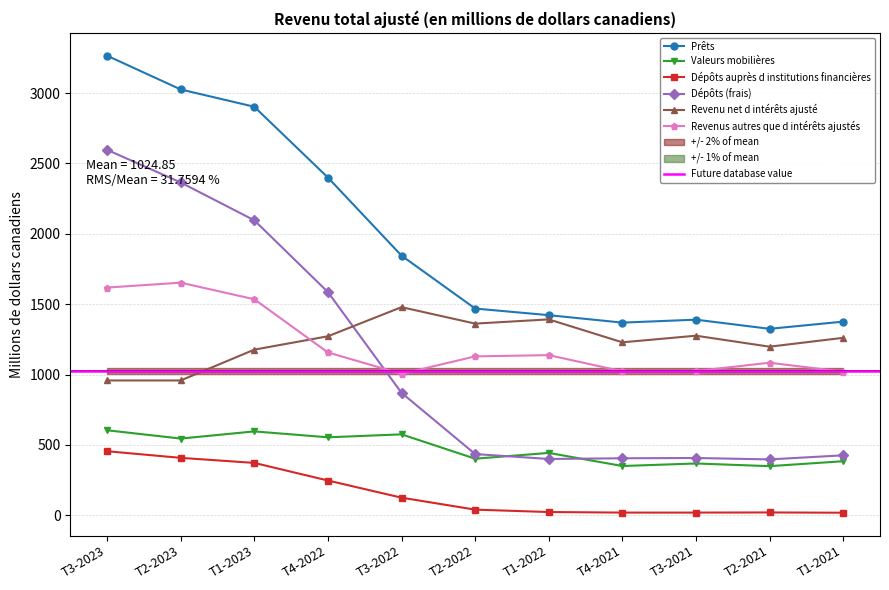

True or false: Valeurs mobilières and Dépôts auprès d institutions financières intersect in this chart.

False